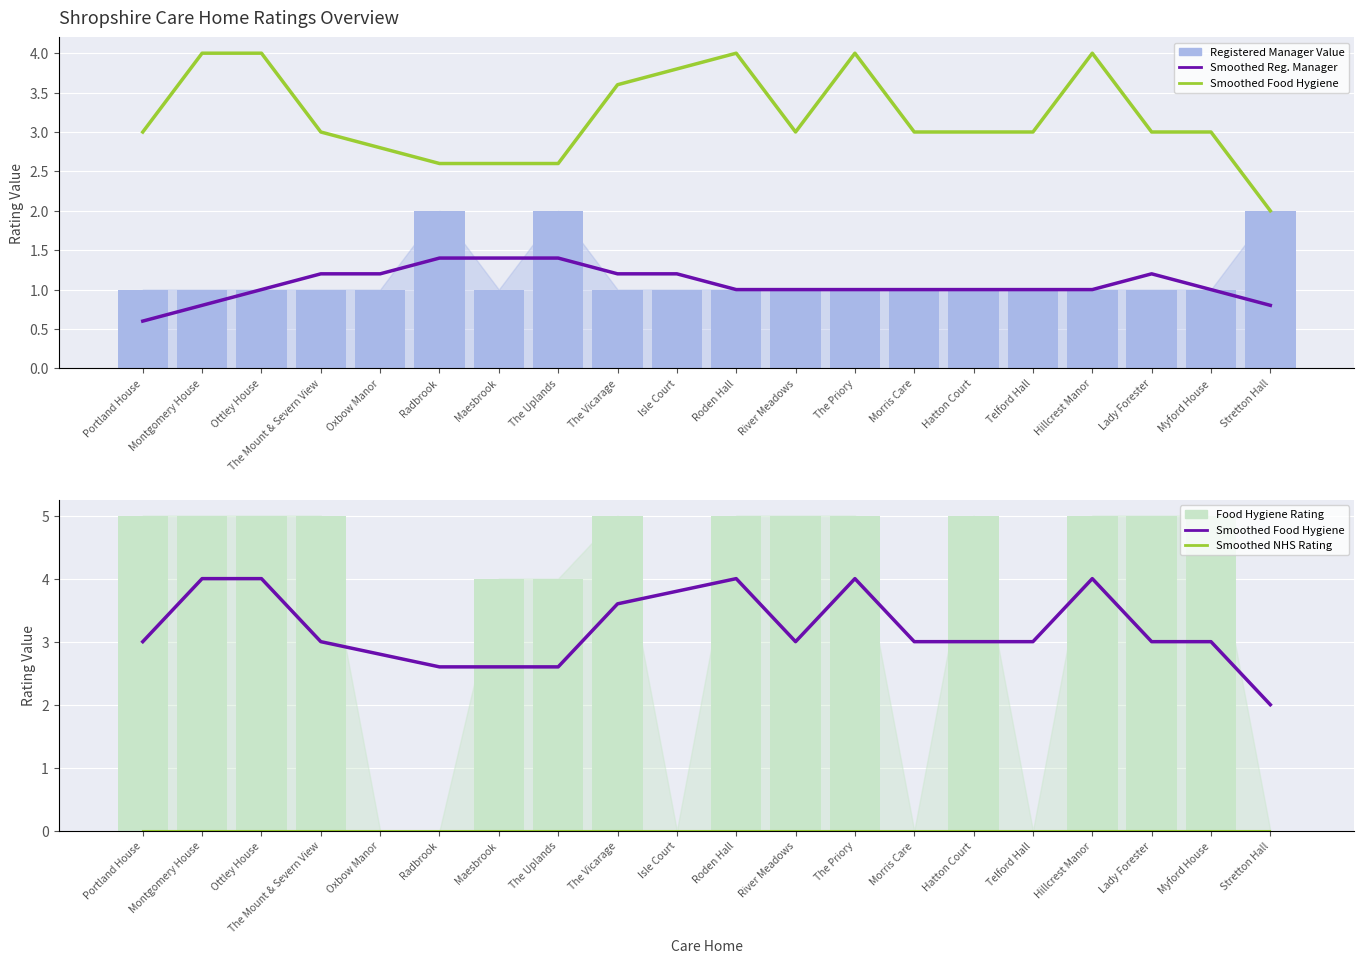

What is the value of the 7-pt Mean Reg. Manager bar at the 10th from the left?

1.2